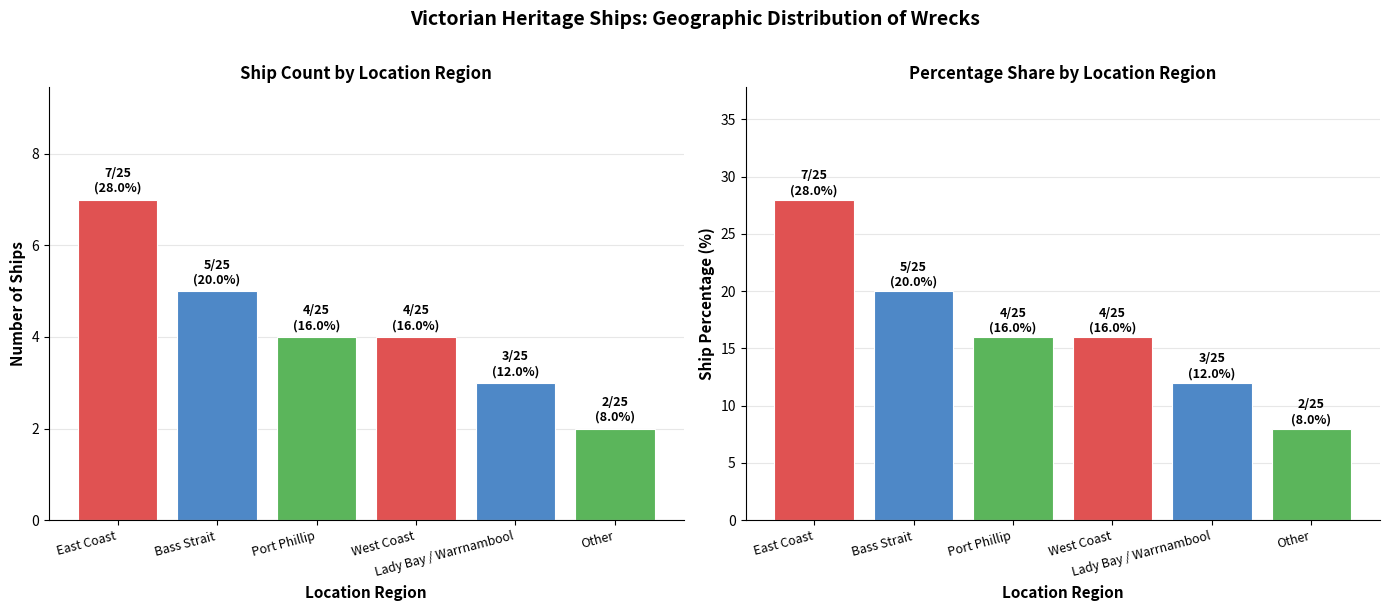

How many data points are above 4?

2